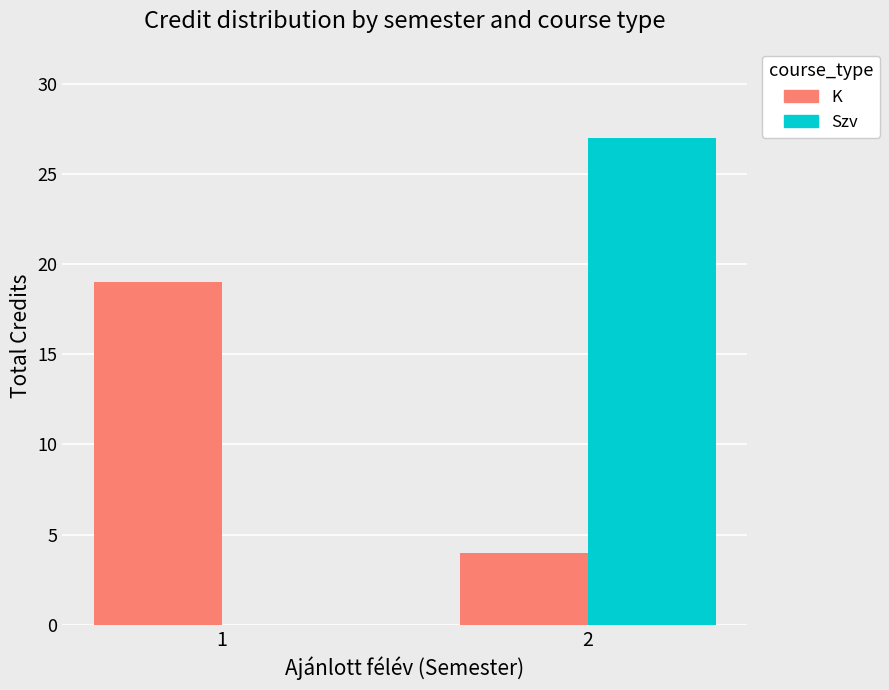

Does the chart contain stacked bars?

No